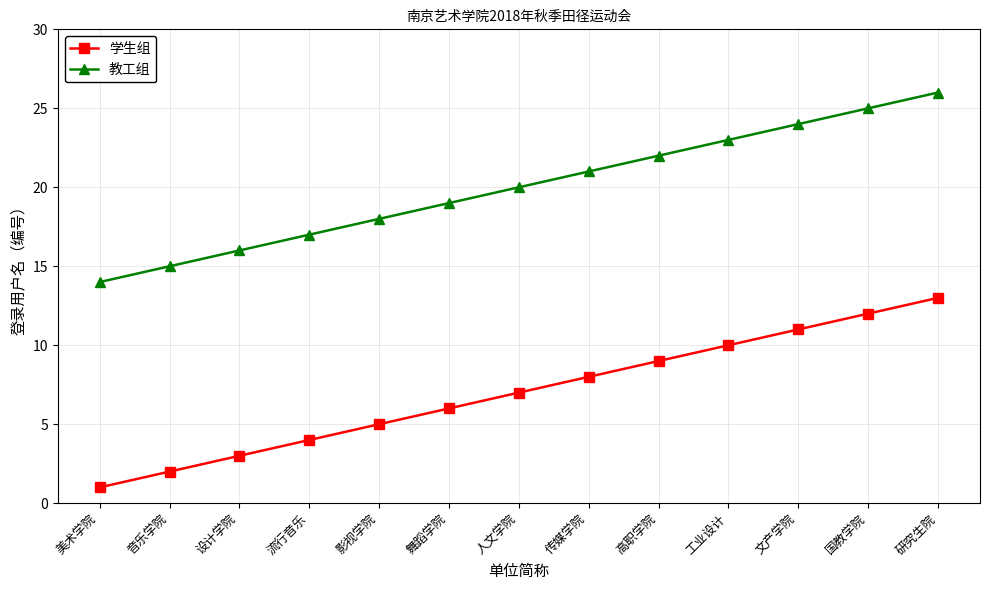

Reading right to left, extract all data points from this chart.

学生组: 13	12	11	10	9	8	7	6	5	4	3	2	1
教工组: 26	25	24	23	22	21	20	19	18	17	16	15	14